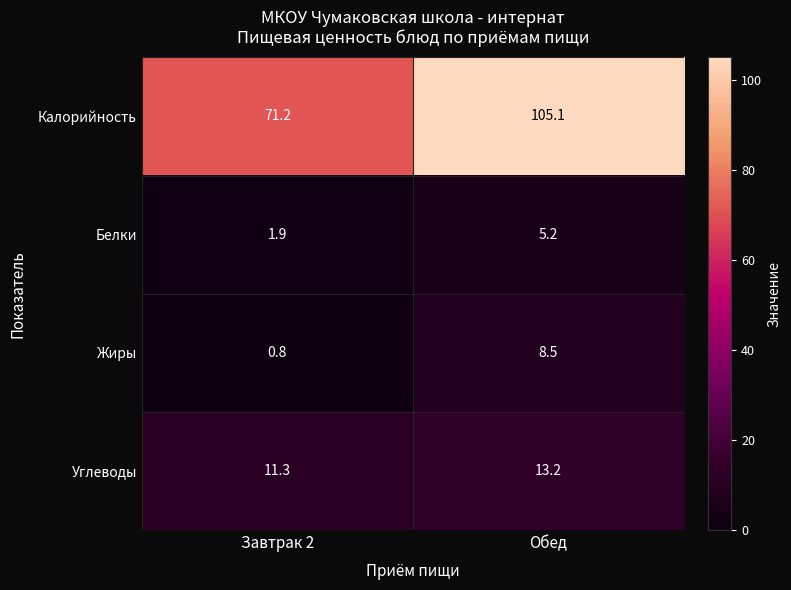

Which category has the highest value in the Углеводы series?

Обед